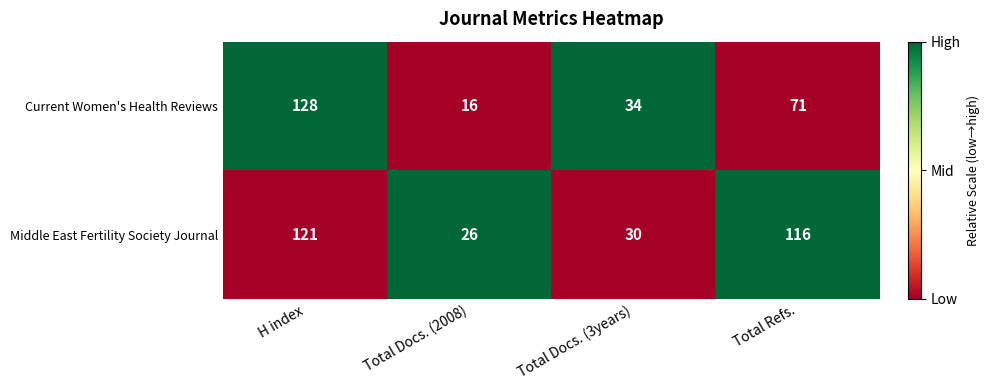

Rank the series at H index from highest to lowest value.

Current Women's Health Reviews, Middle East Fertility Society Journal